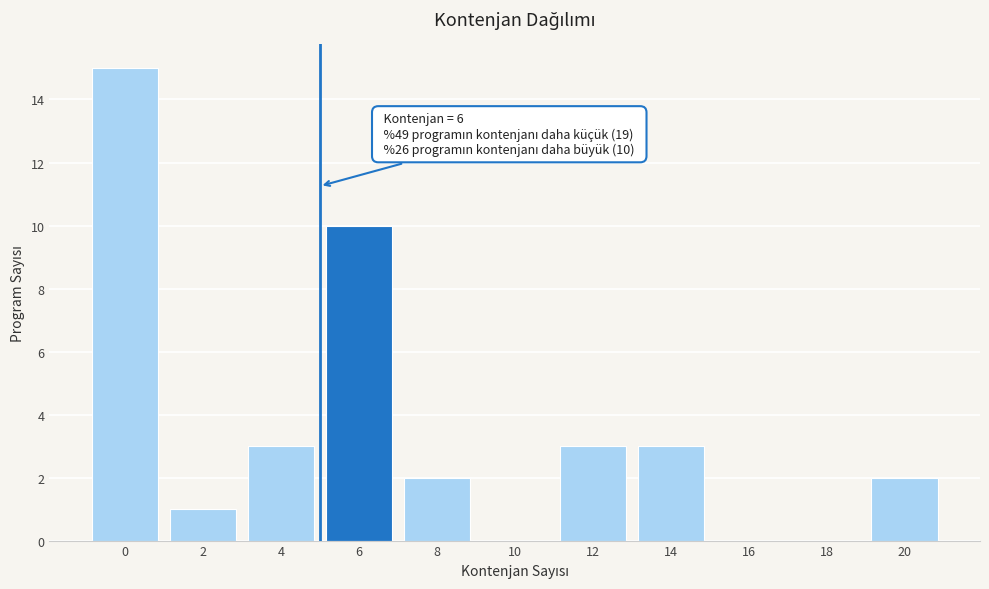

Reading right to left, extract all data points from this chart.

20=2	18=0	16=0	14=3	12=3	10=0	8=2	6=10	4=3	2=1	0=15